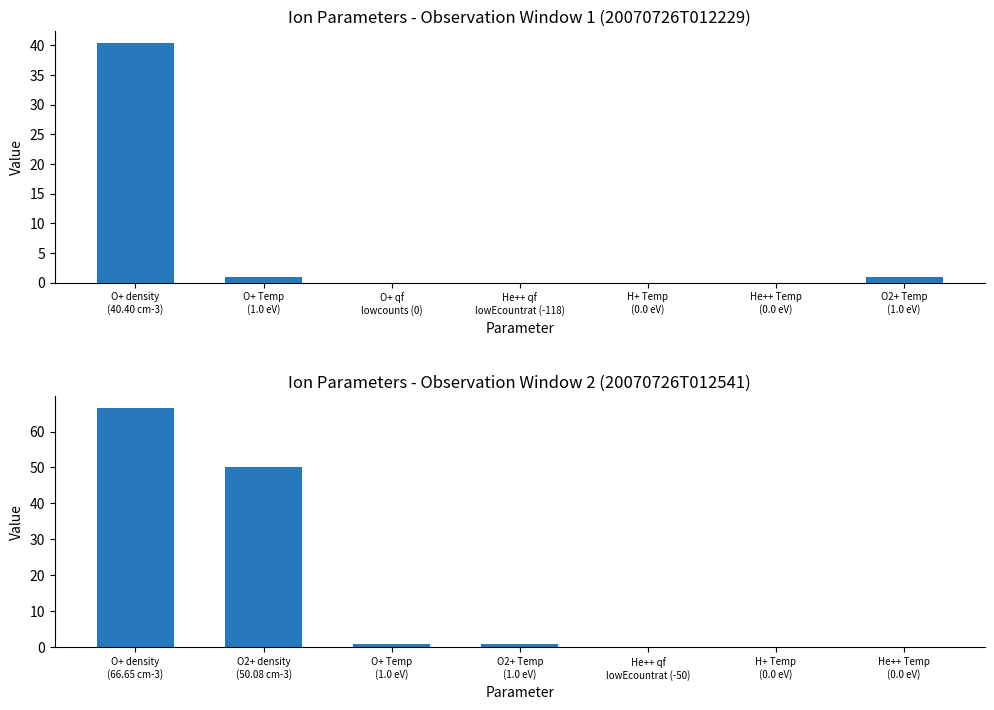

What is the maximum value shown in the chart?

66.7